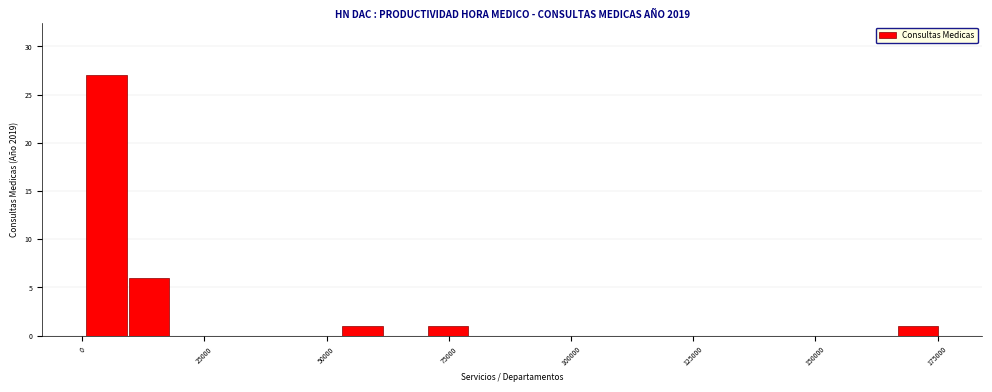

Around what value on the x-axis is the tallest bar? Give the approximate position of its centre, as read against the axis.

5000